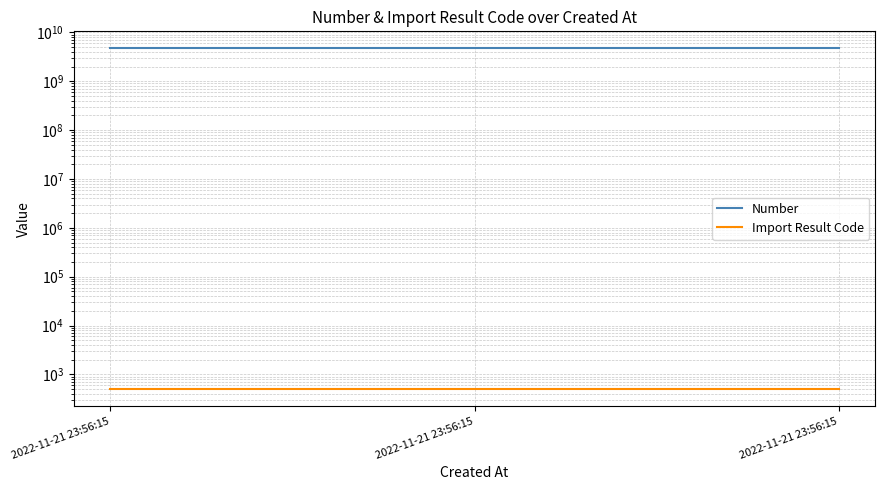

Reading left to right, extract all data points from this chart.

Number: 2022-11-21 23:56:15=4707775071	2022-11-21 23:56:15=4707775072	2022-11-21 23:56:15=4707775073
Import Result Code: 2022-11-21 23:56:15=501	2022-11-21 23:56:15=501	2022-11-21 23:56:15=501